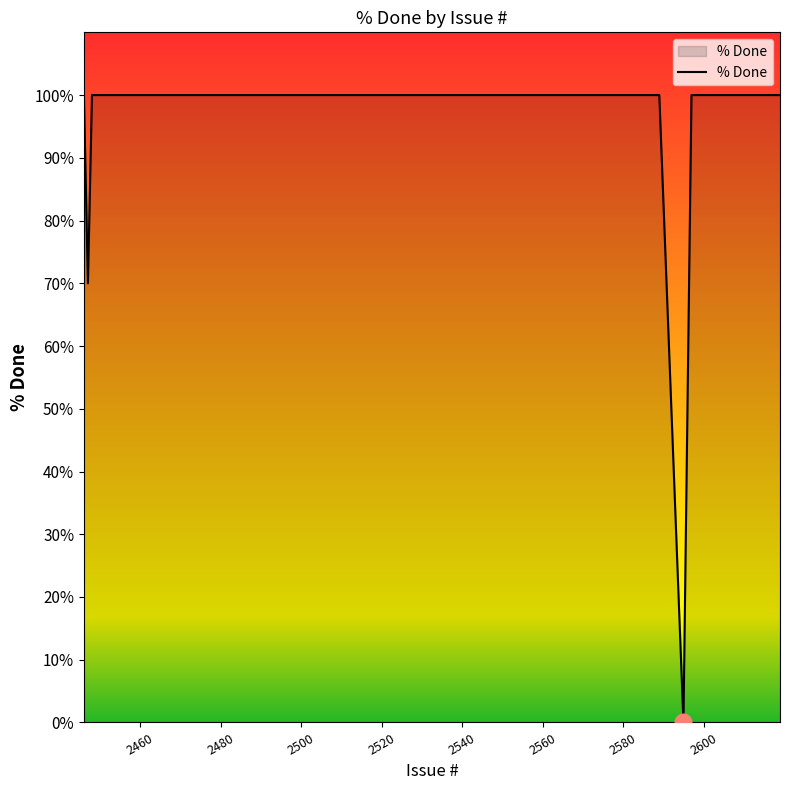

What is the difference between the maximum and second lowest values?

30